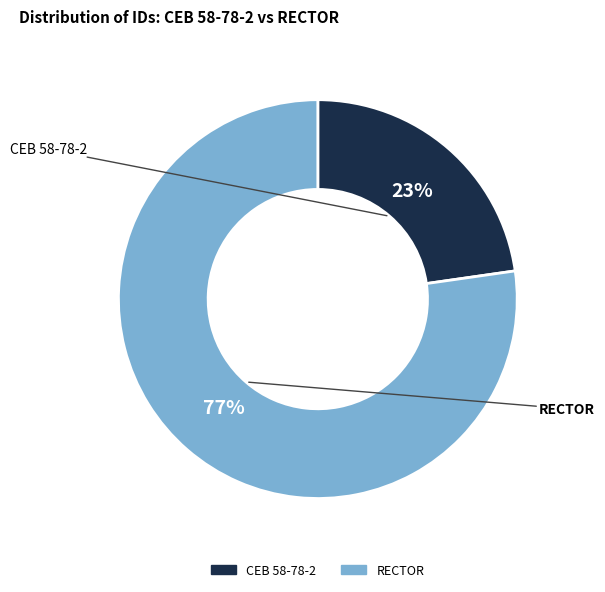

Rank the categories by value from lowest to highest.

CEB 58-78-2, RECTOR